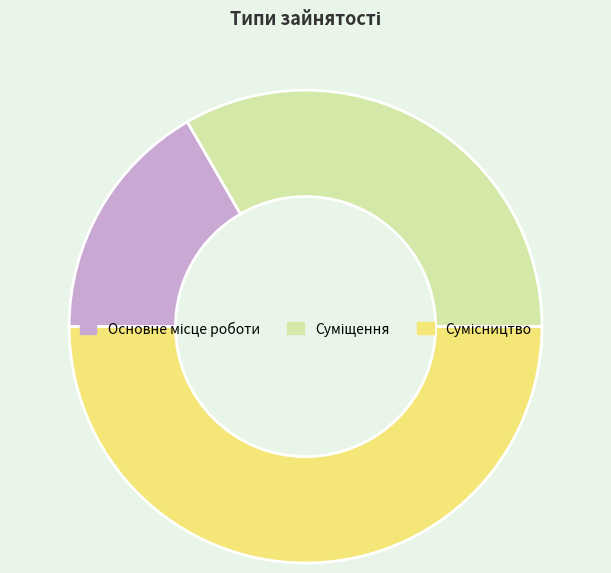

True or false: Основне місце роботи accounts for 17% of the total.

True